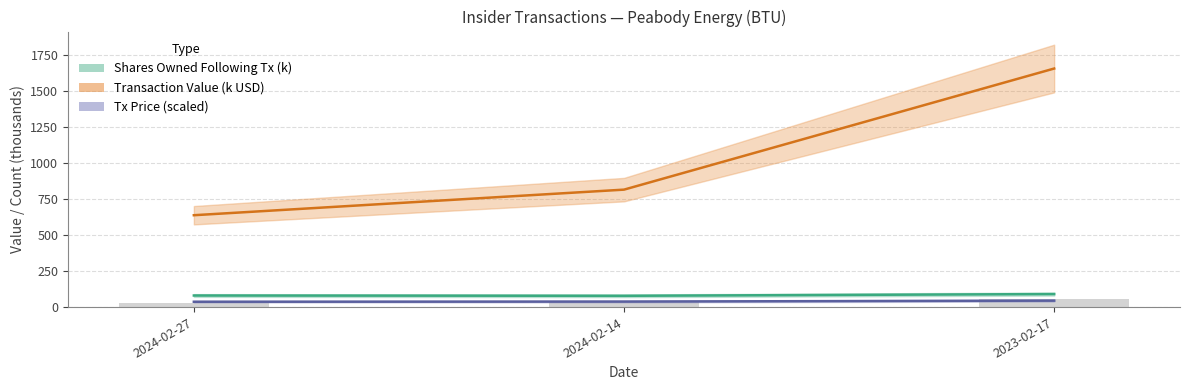

What is the difference between the Transaction Value (k USD) values at 2023-02-17 and 2024-02-27?

1017.7